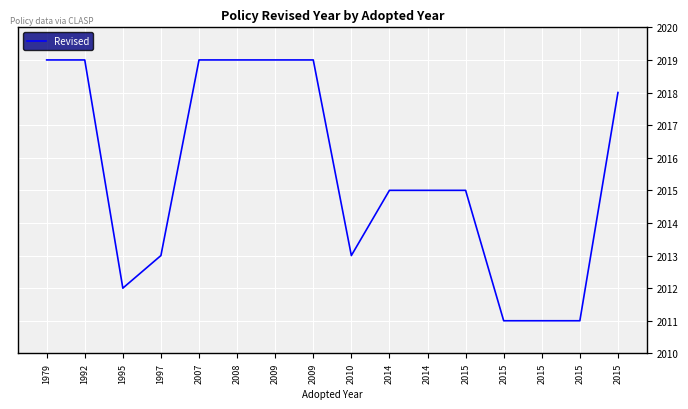

How many lines are shown in the chart?

1